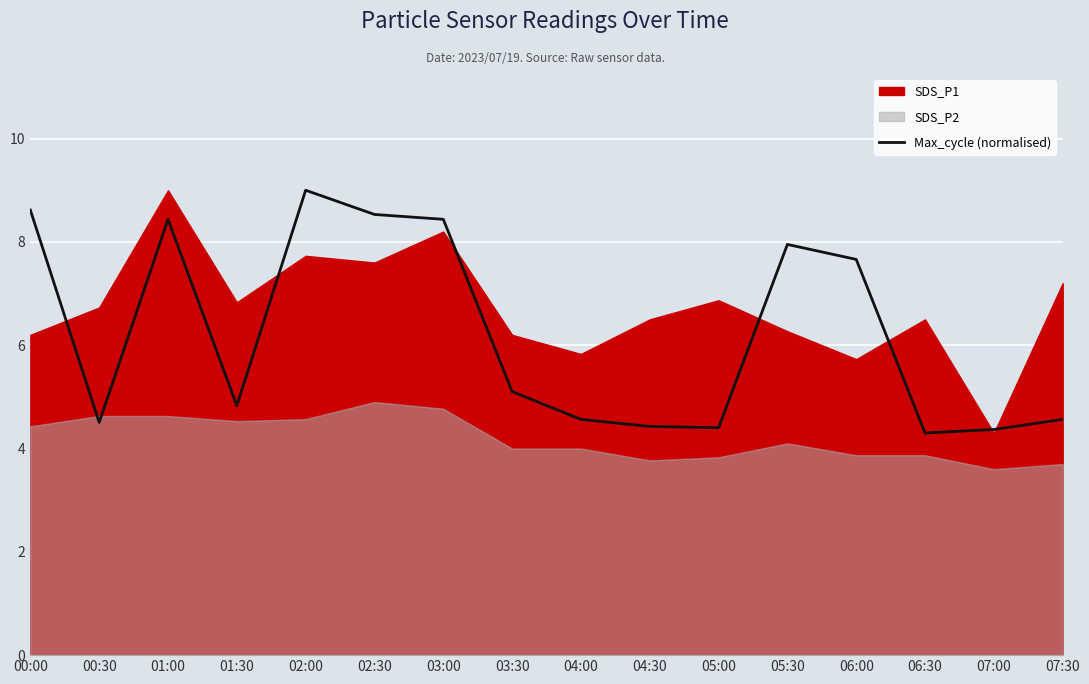

Is it true that the value at 02:00 is 15.1?

False